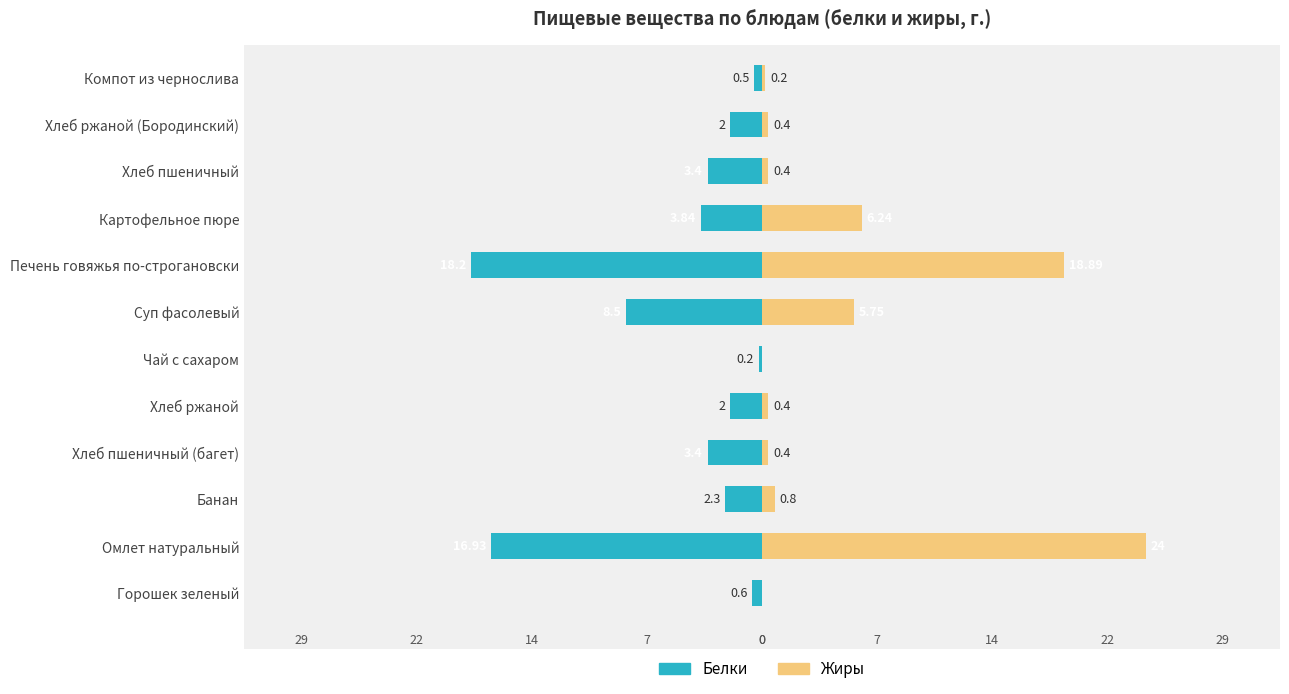

Count the number of categories in the chart.

12